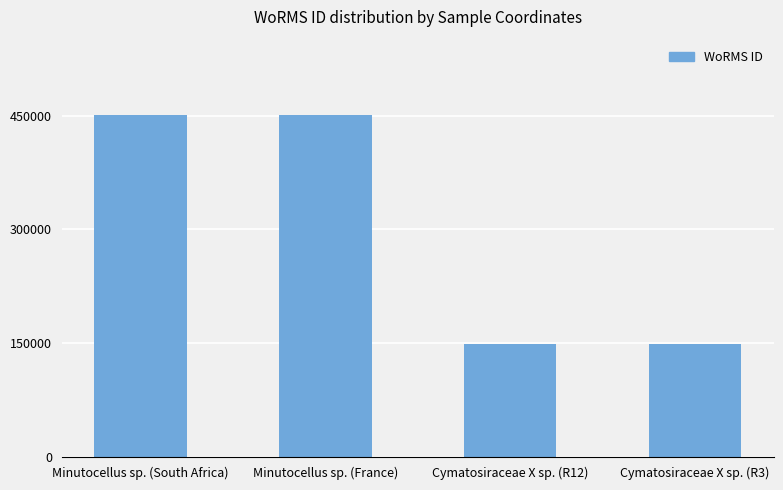

What is the greatest value displayed?

450619